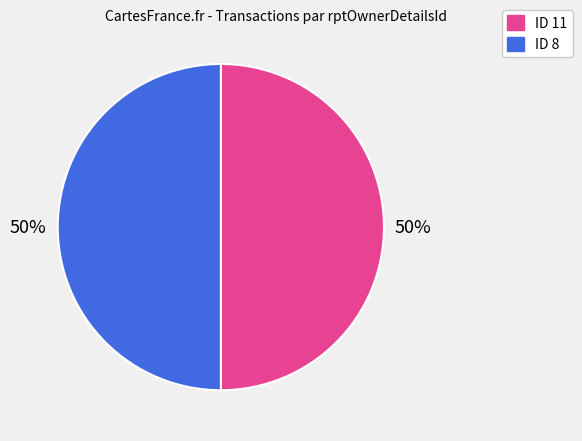

How many segments does this pie chart have?

2